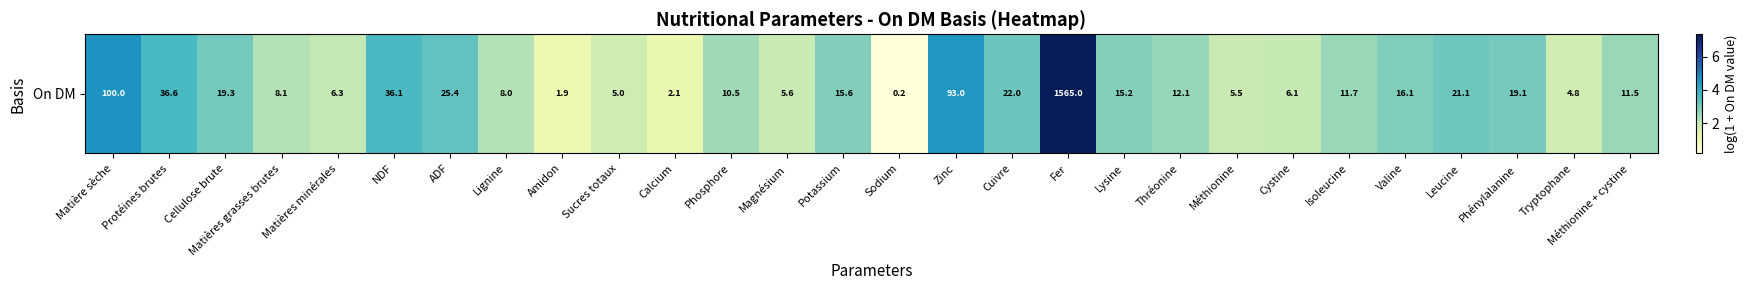

Between Tryptophane and Amidon, which is larger?

Tryptophane